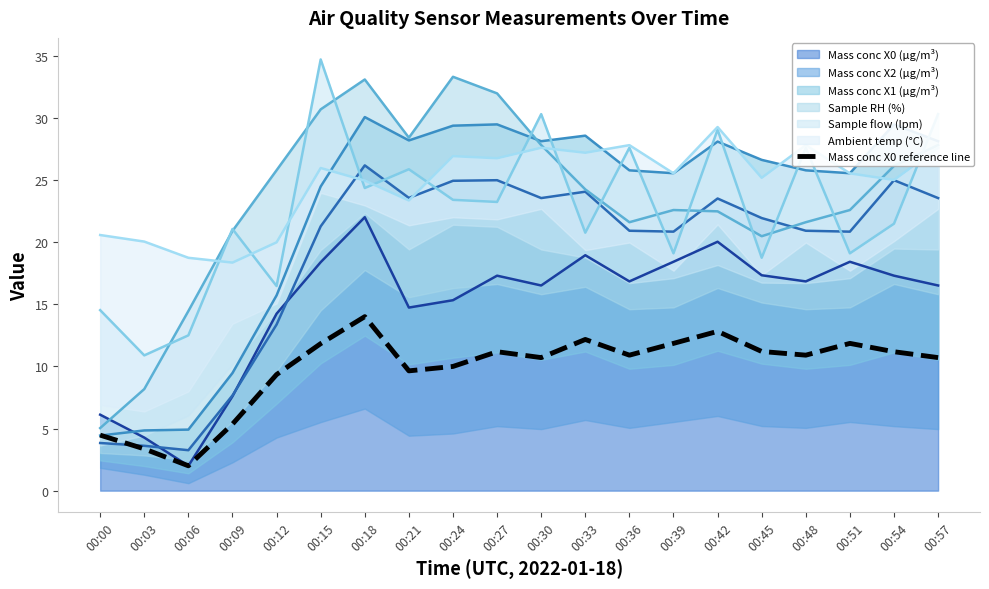

How many points are higher than both their immediate neighbors (excluding endpoints)?

5